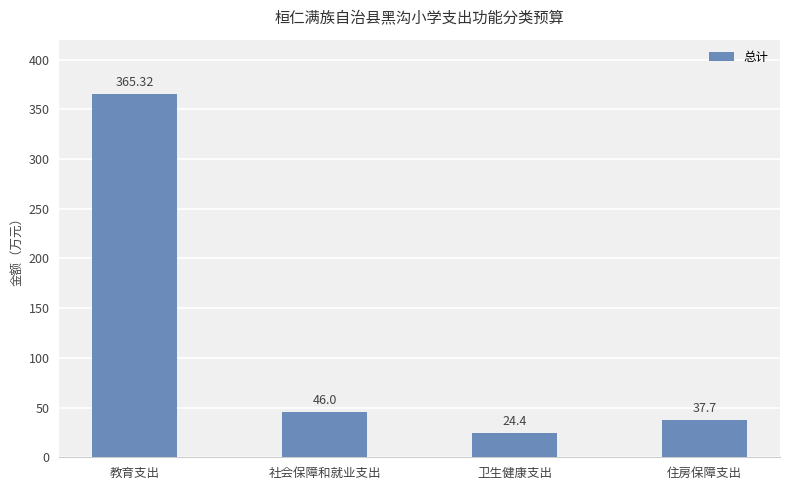

Is it true that the value at 教育支出 is 365.3?

True